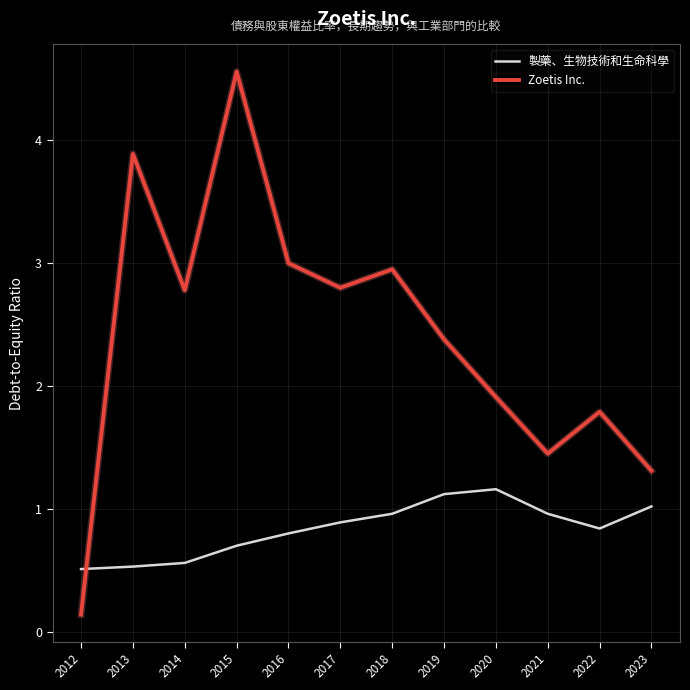

True or false: 製藥、生物技術和生命科學 has a value of 1.0 at 2023.

True